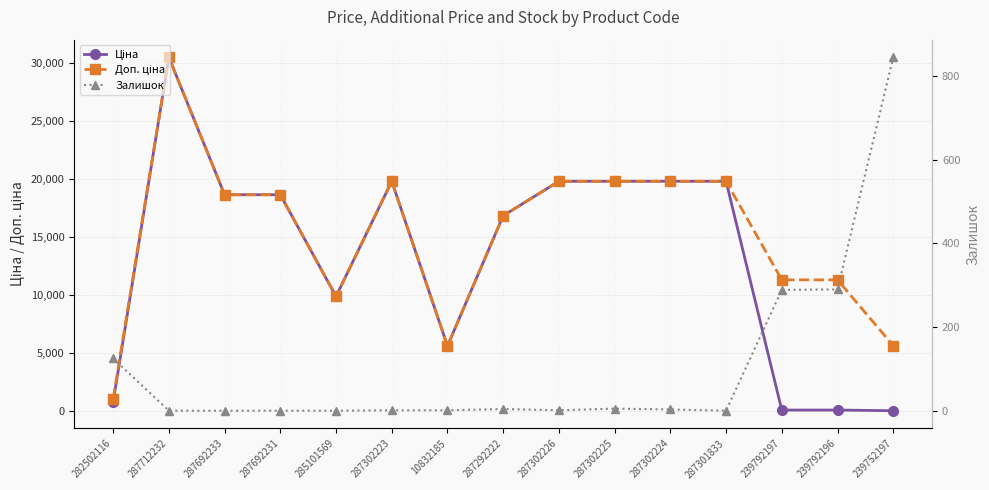

Rank the series by their maximum value, from lowest to highest.

Залишок, Ціна, Доп. ціна